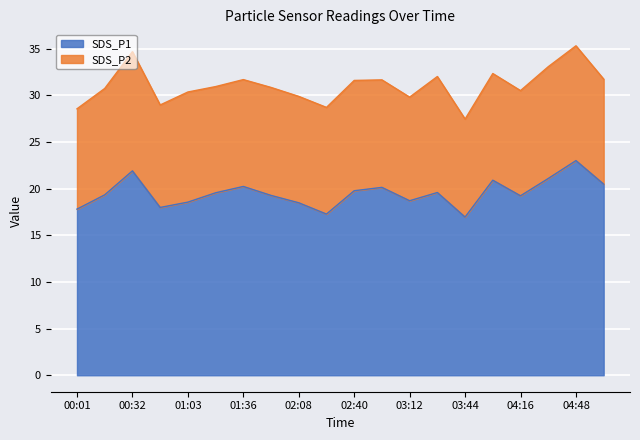

Does the chart display data point markers on the line(s)?

No